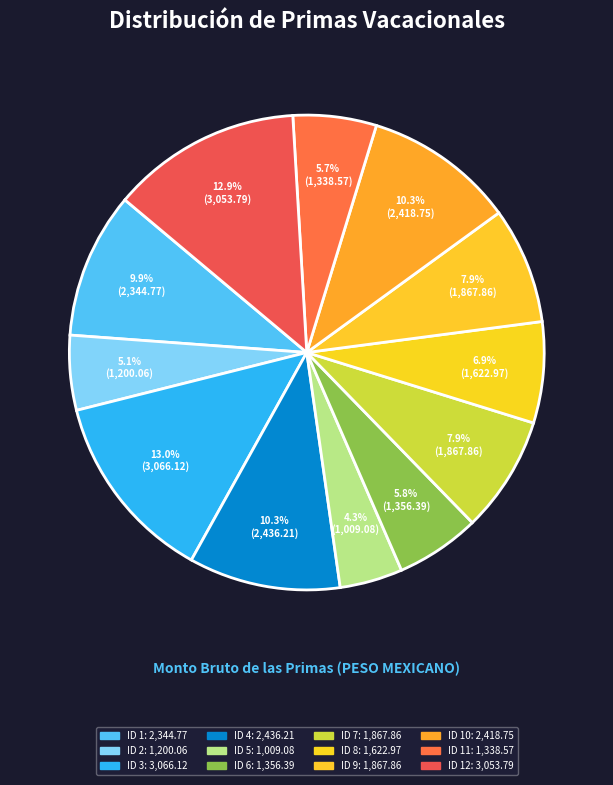

How many slices are in this pie chart?

12